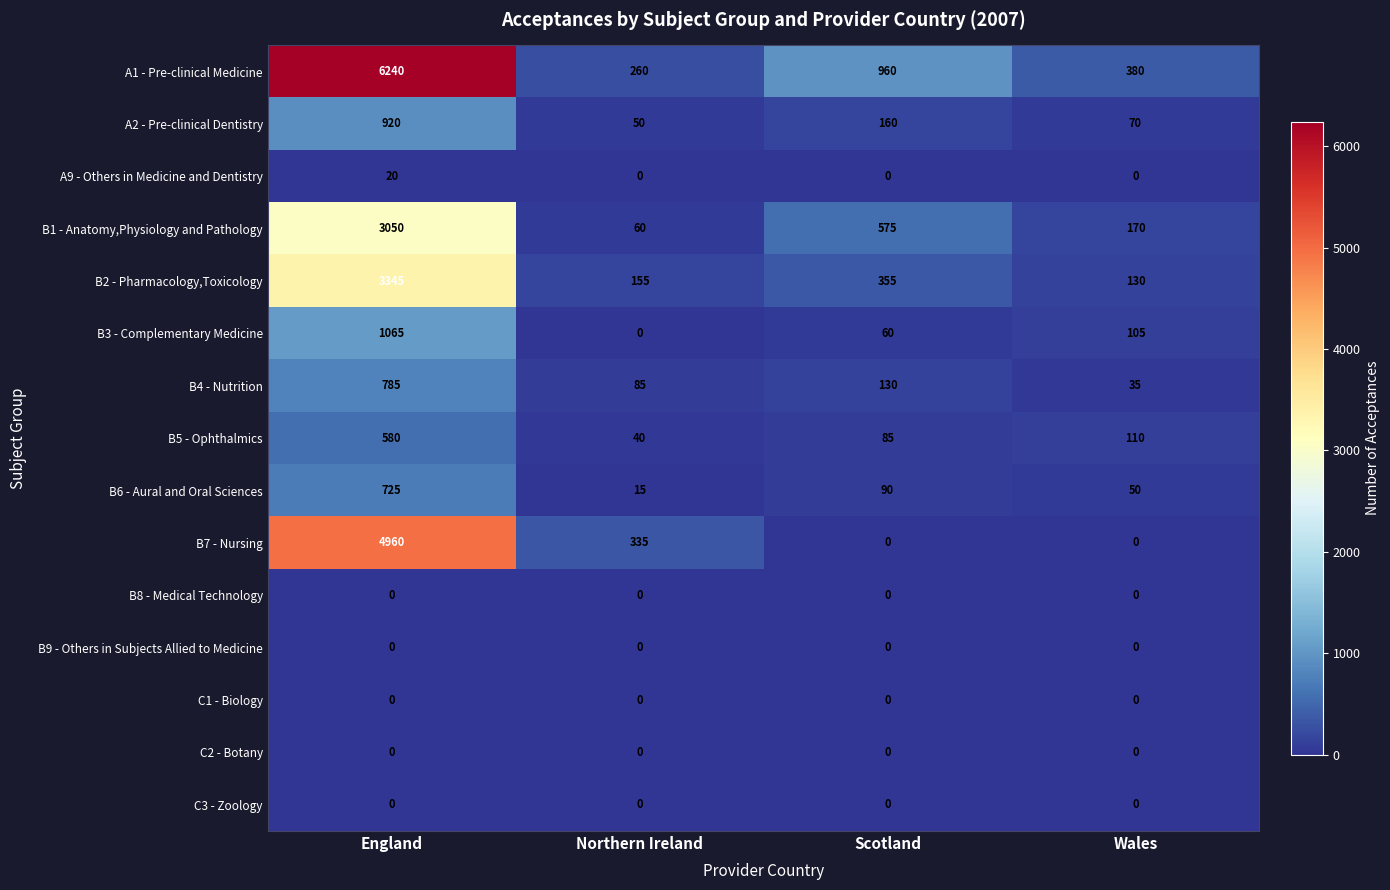

At how many categories does at least one series exceed 2088?

1